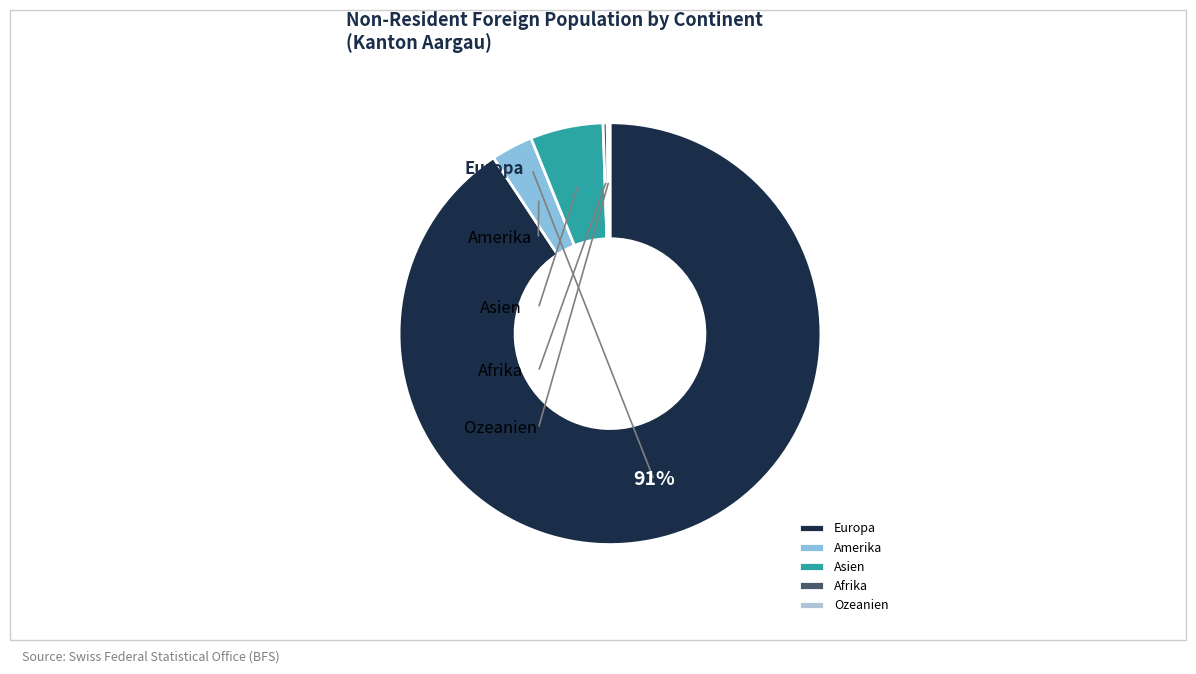

Which has a higher value, Amerika or Ozeanien?

Amerika